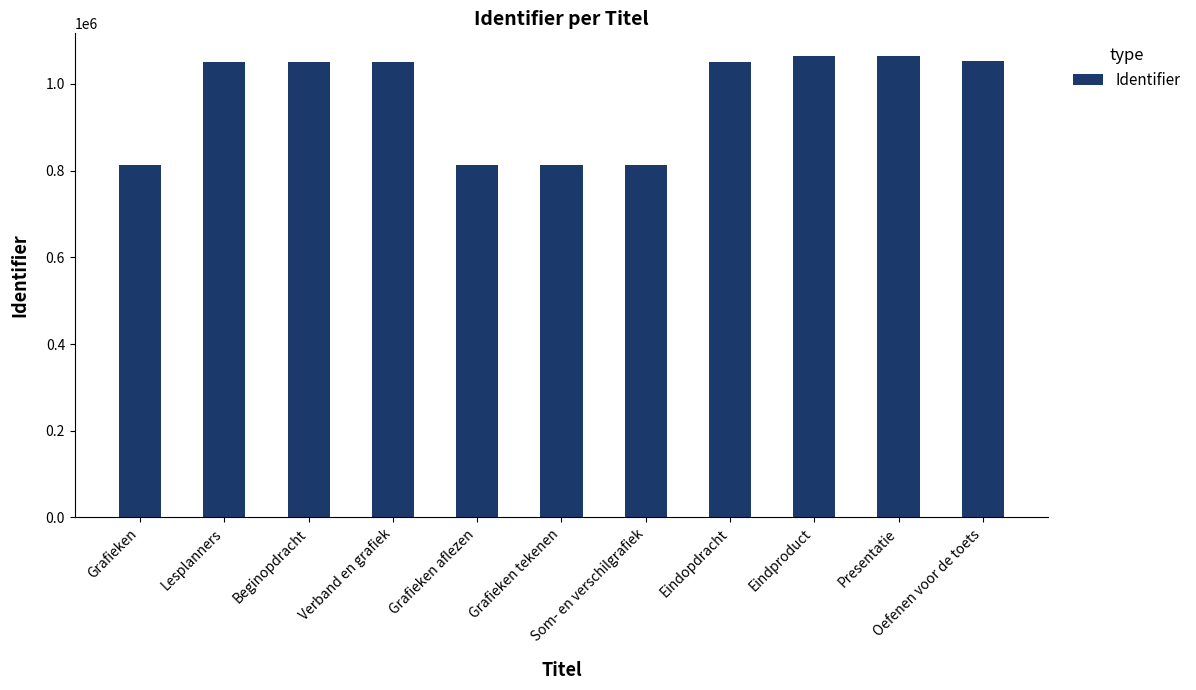

What is the change in value from Grafieken to Presentatie?

+250113